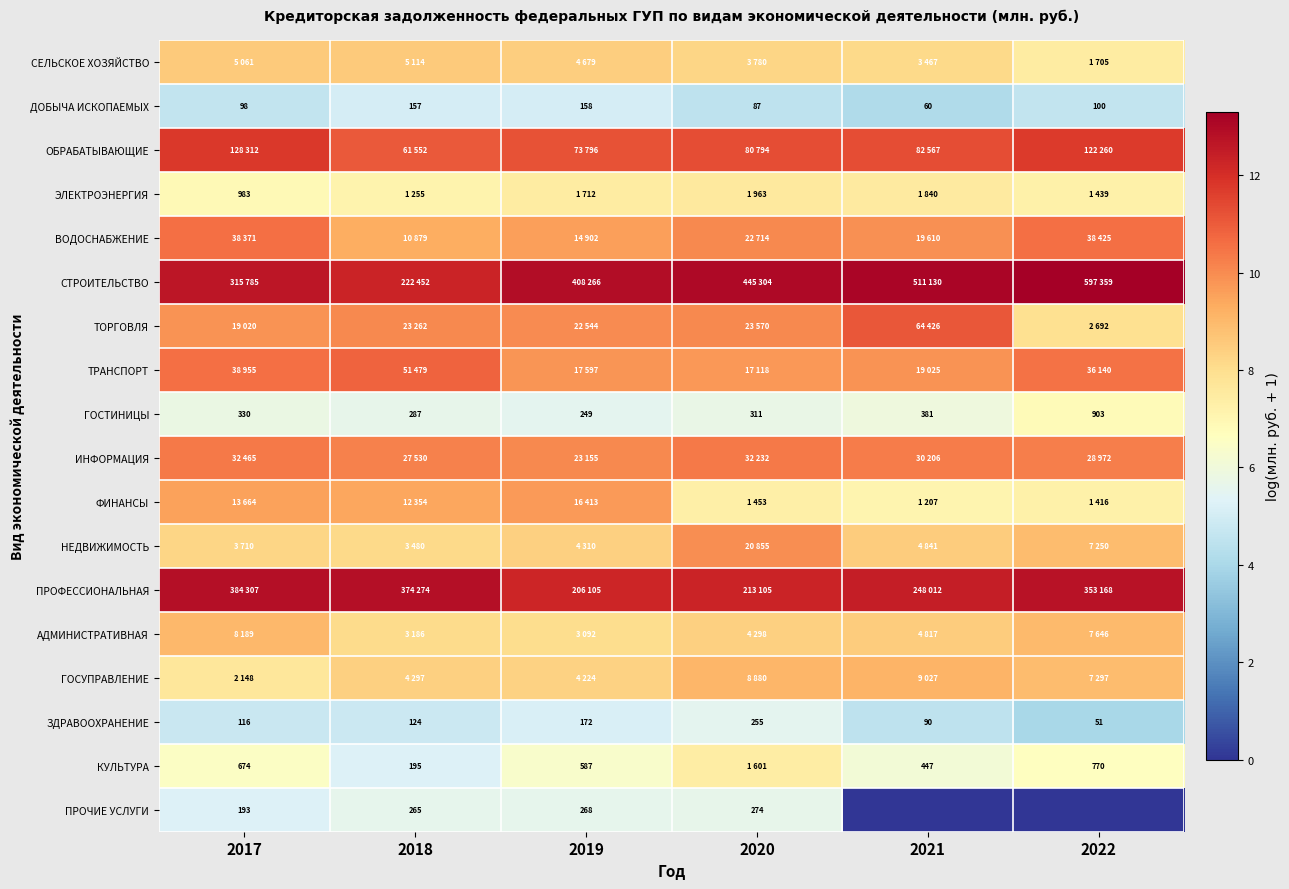

List the labels in order of ИНФОРМАЦИЯ value, smallest first.

2019, 2018, 2022, 2021, 2020, 2017